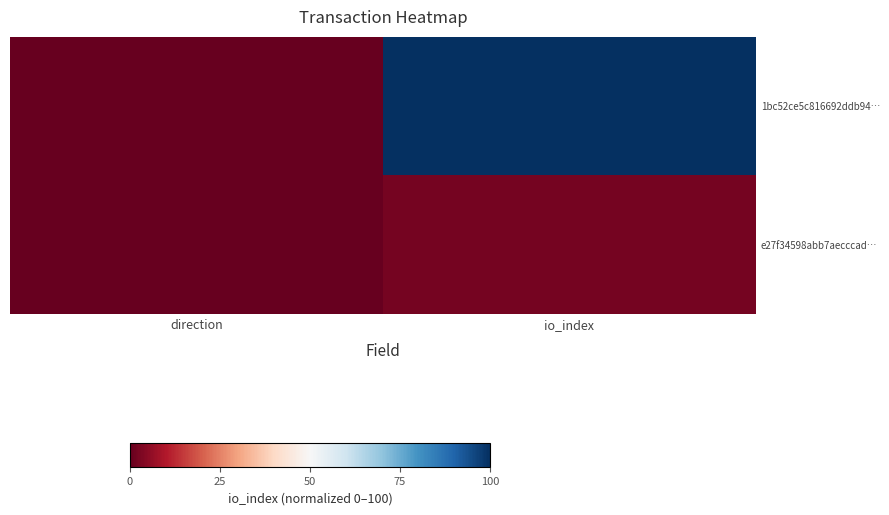

Between direction and io_index, which is larger?

io_index